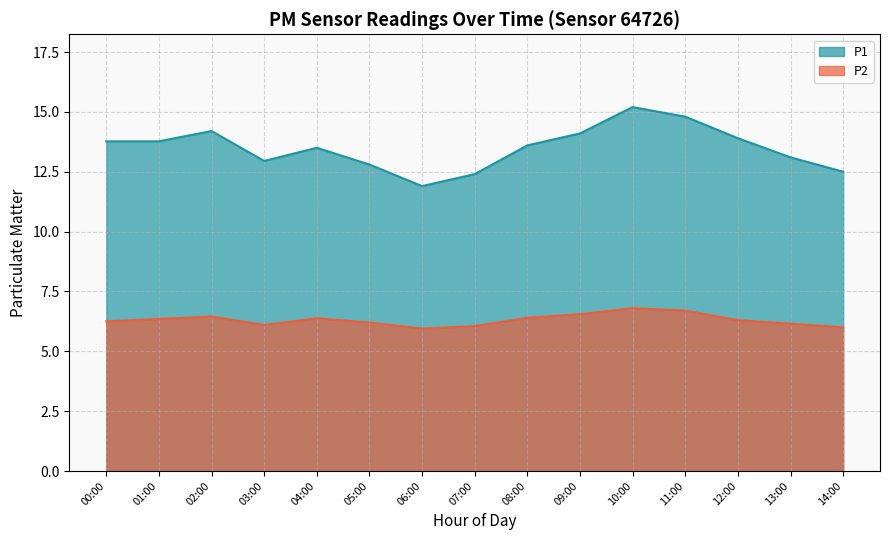

How many interior local peaks does the P2 series have?

3